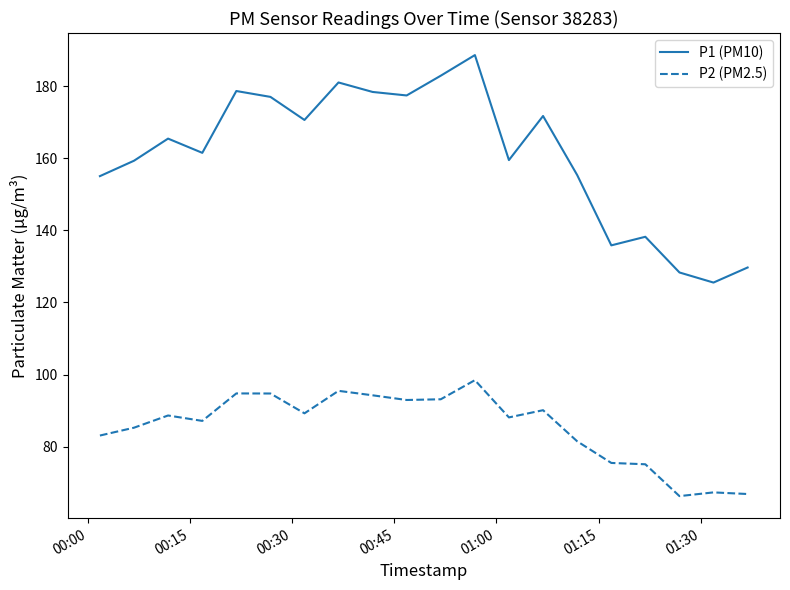

True or false: P2 (PM2.5) and P1 (PM10) cross at least once.

False